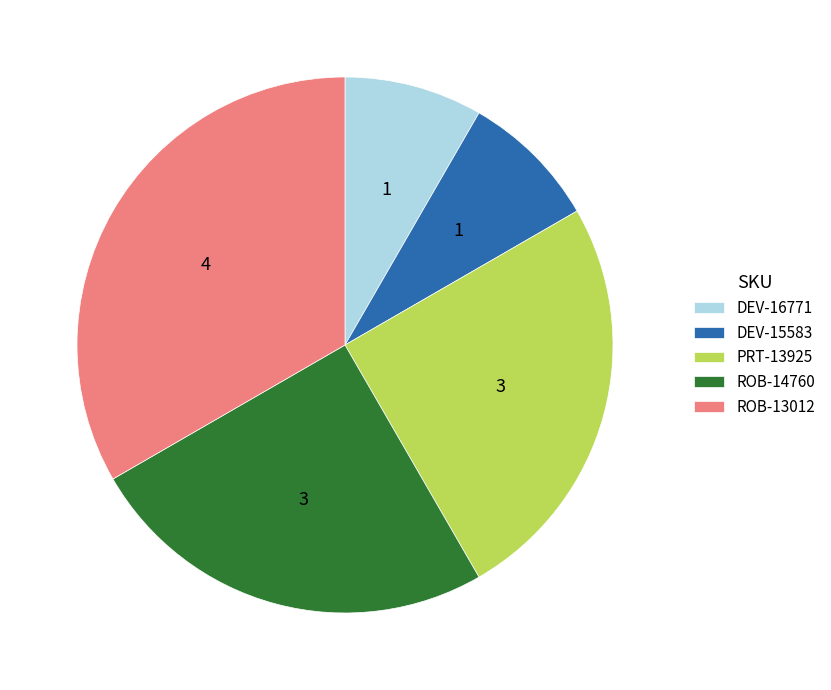

Approximately how many times larger is the value at DEV-15583 compared to PRT-13925?

0.3